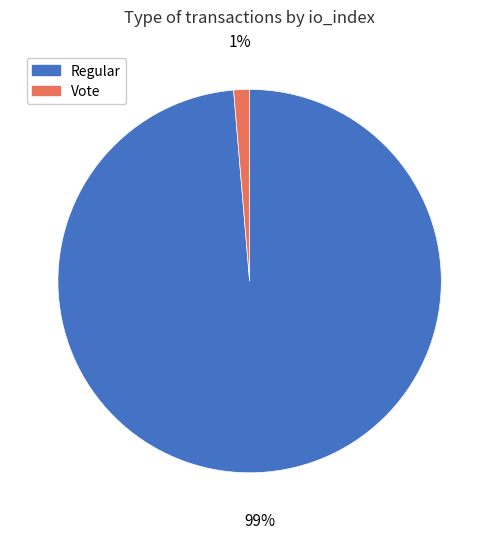

Which has a higher value, Regular or Vote?

Regular